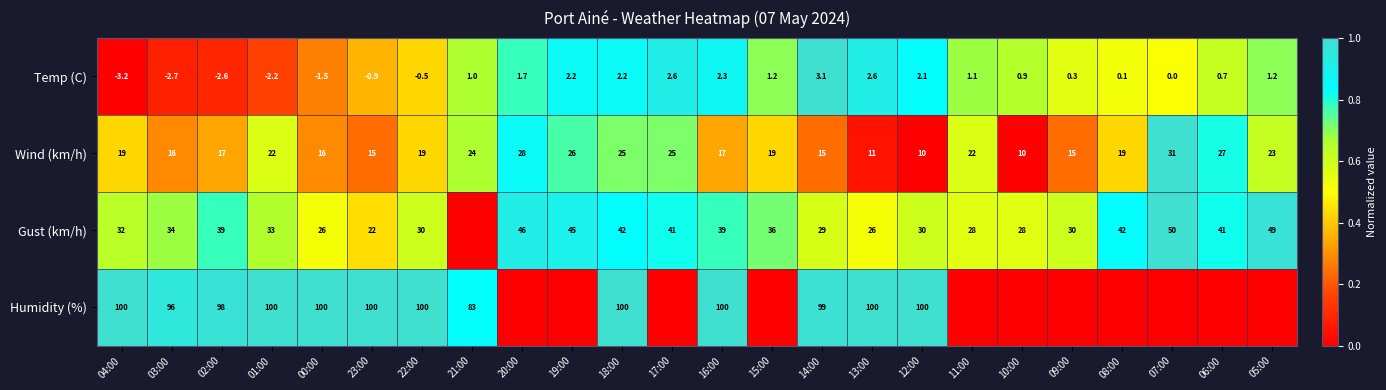

Read the Wind (km/h) value at 09:00.

15.0